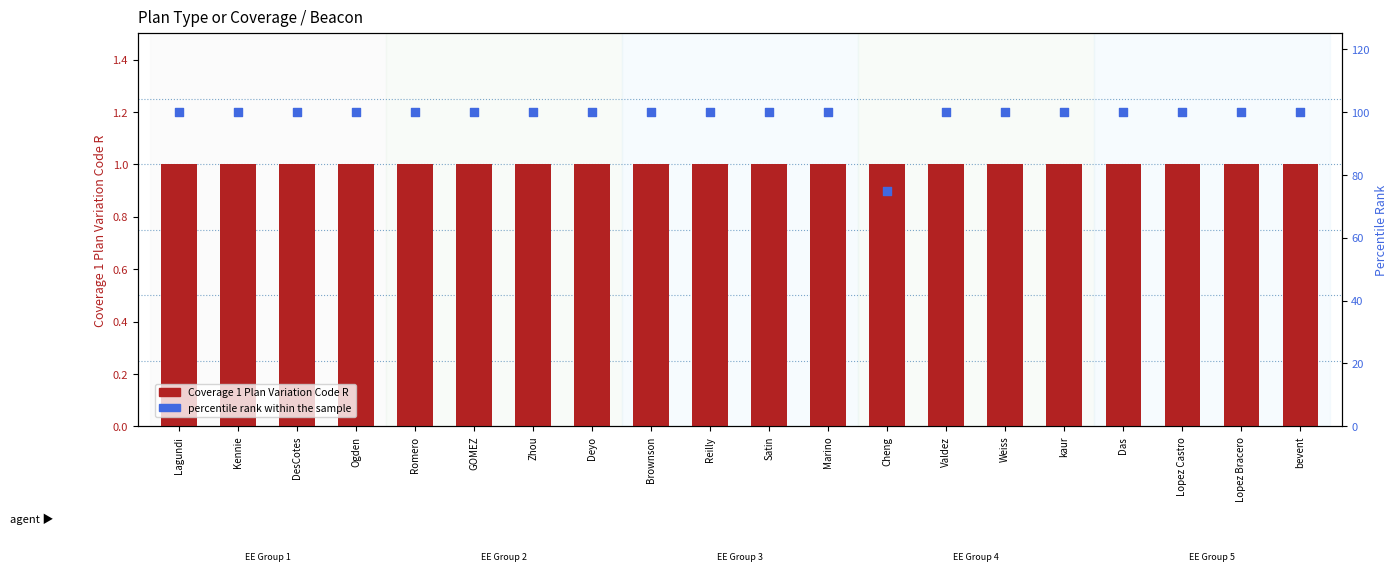

Which series reaches the minimum Y coordinate?

Coverage 1 Plan Variation Code R